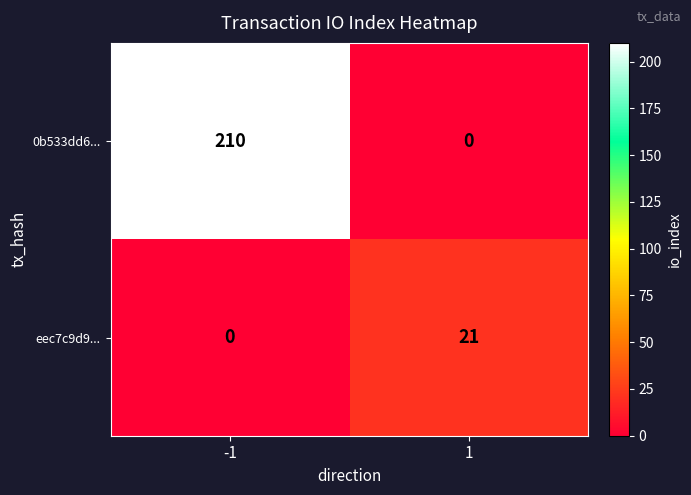

At which category does the chart reach its peak across all series?

-1